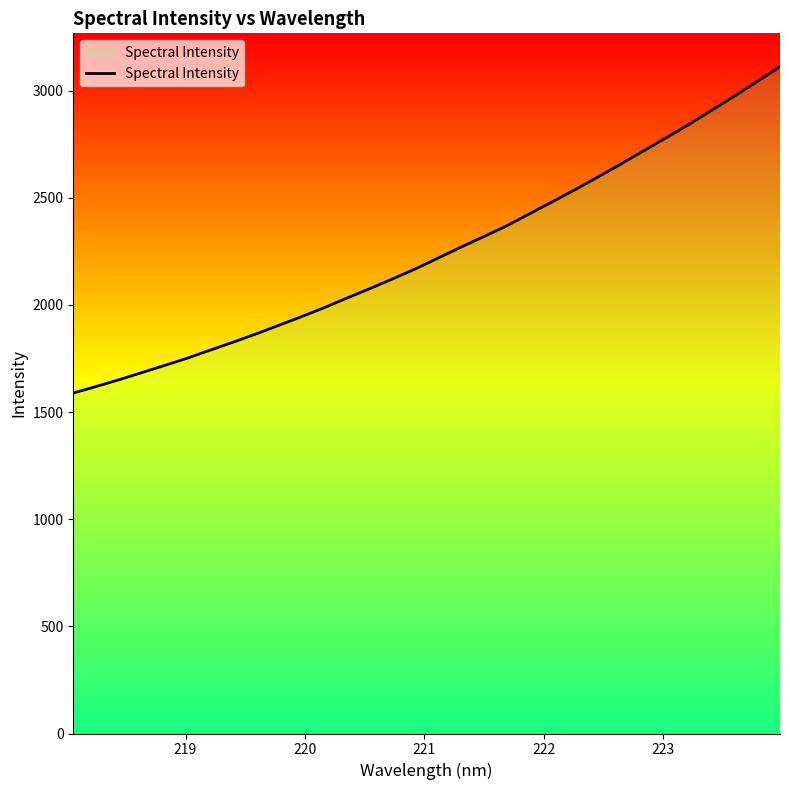

What is the difference between the maximum and minimum values?

1522.6